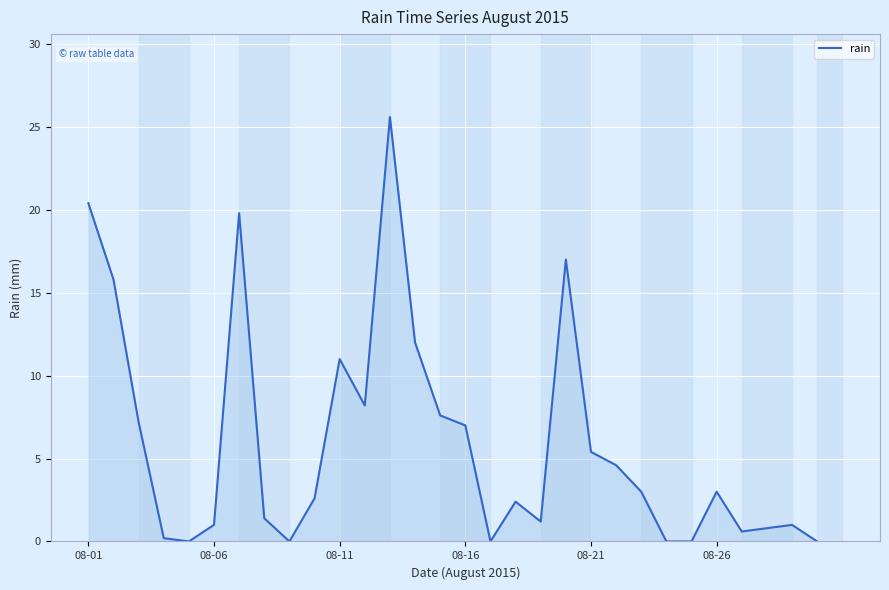

Reading left to right, transcribe all the data shown in this chart.

20.4	15.8	7.2	0.2	0.0	1.0	19.8	1.4	0.0	2.6	11.0	8.2	25.6	12.0	7.6	7.0	0.0	2.4	1.2	17.0	5.4	4.6	3.0	0.0	0.0	3.0	0.6	0.8	1.0	0.0